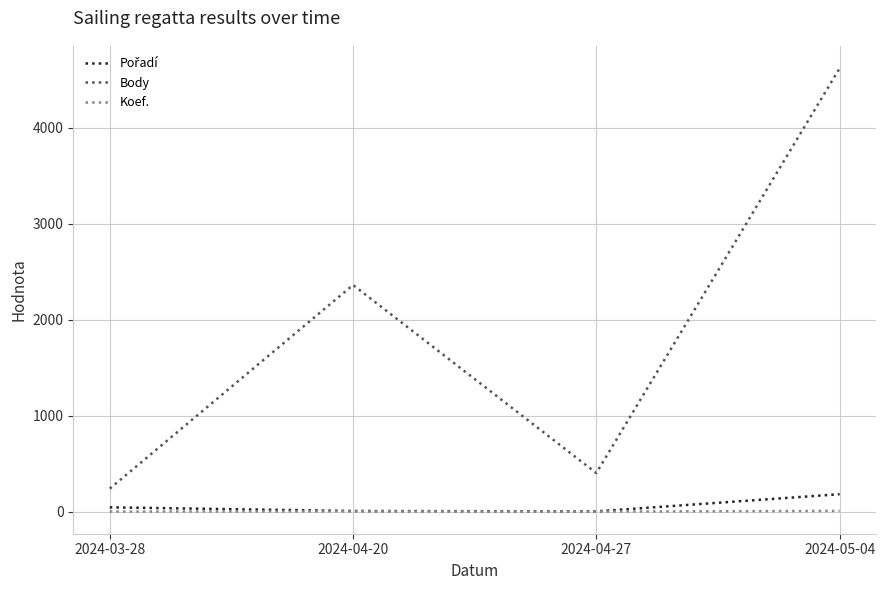

What is the total value across all series at 2024-05-04?

4809